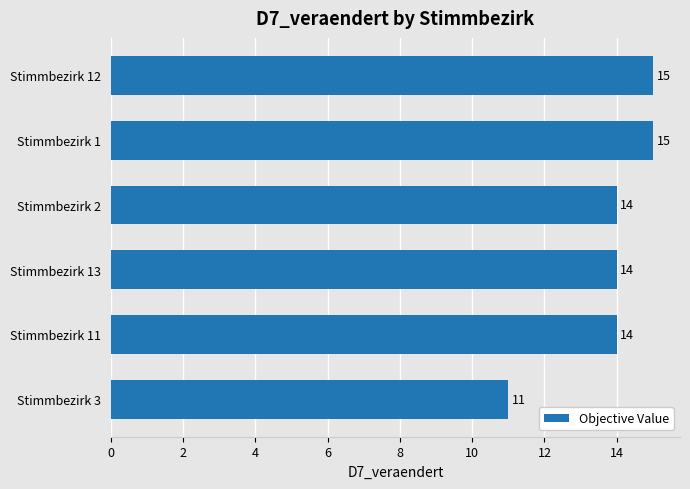

True or false: the data shows 14 at Stimmbezirk 2.

True